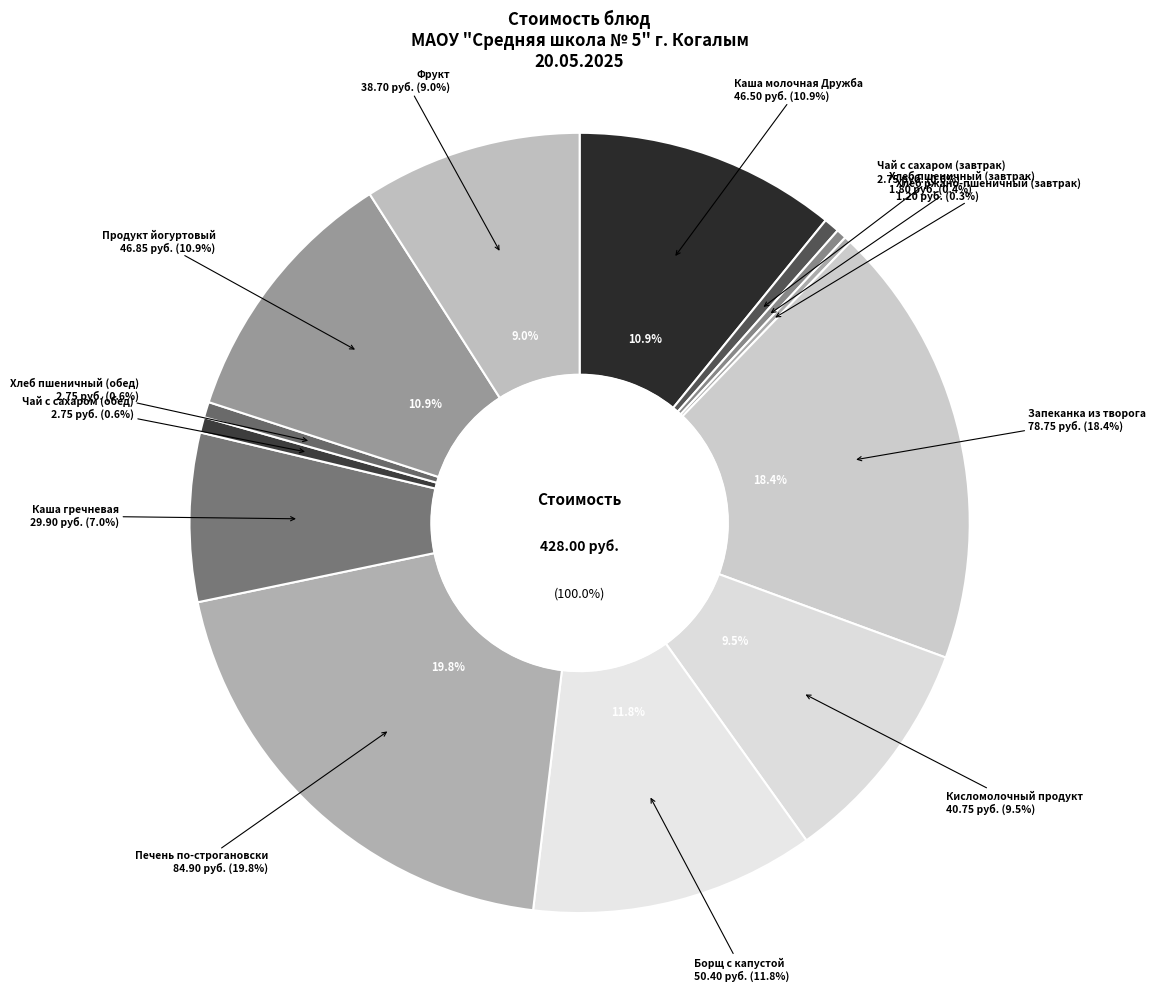

Is it true that Хлеб пшеничный (обед) is 11% of the pie?

False